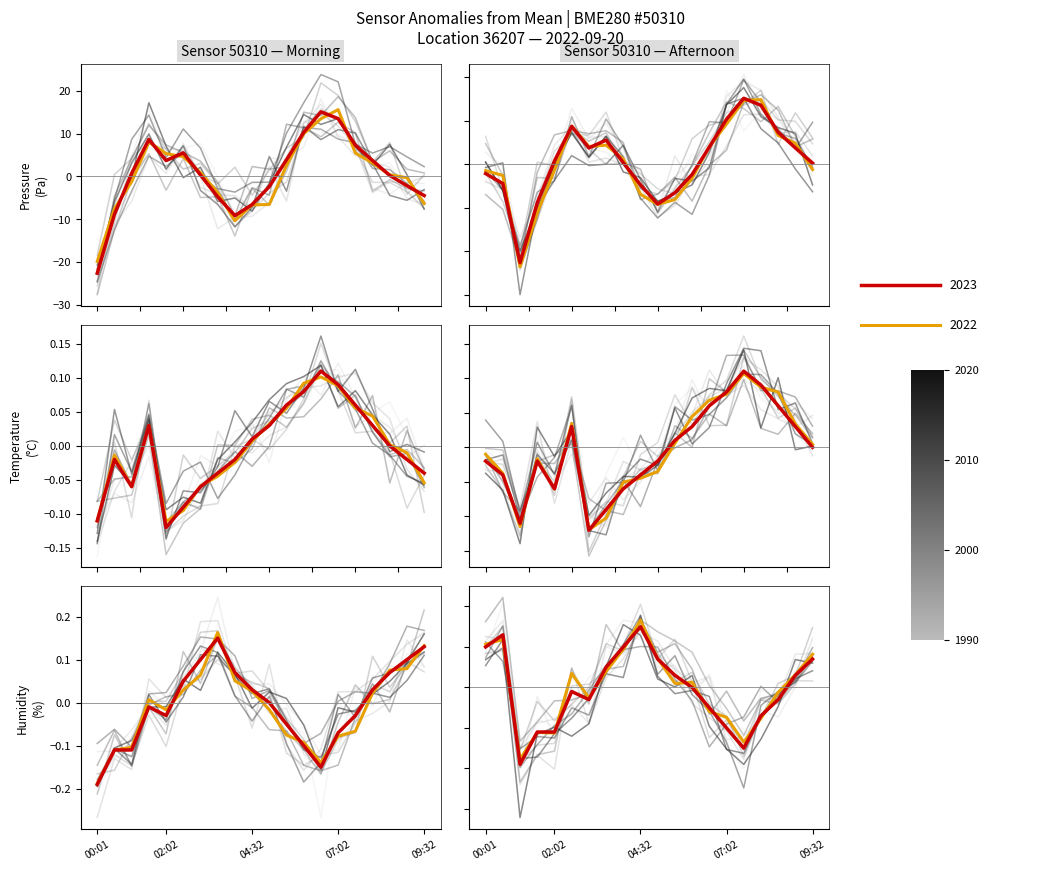

Where is the first local minimum for humidity?

02:02